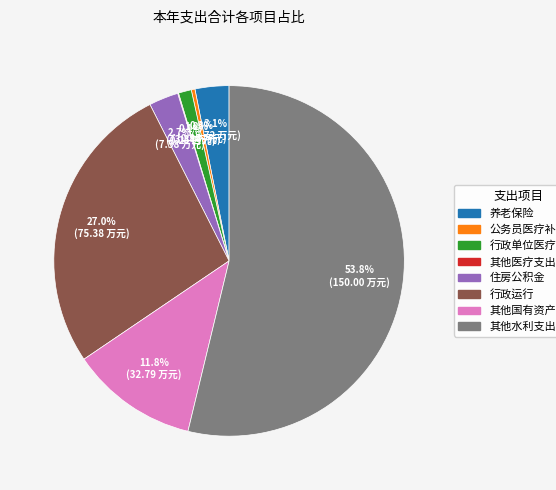

Is there any slice that represents more than half of the pie?

Yes